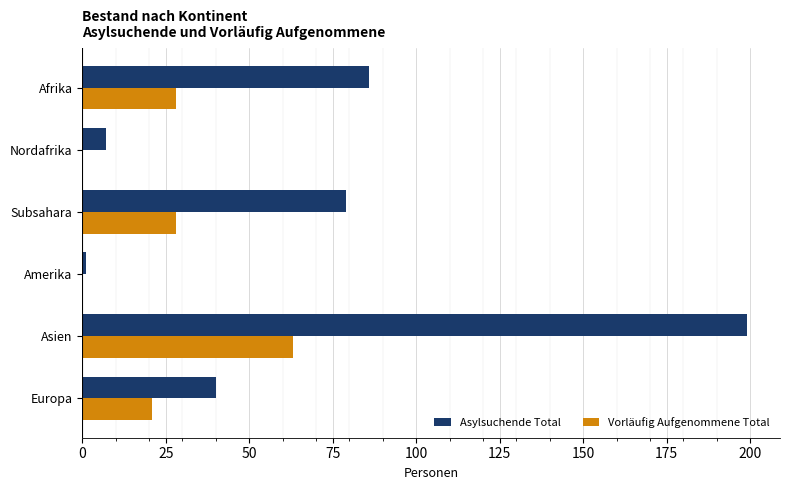

At which label does Asylsuchende Total reach its peak?

Asien